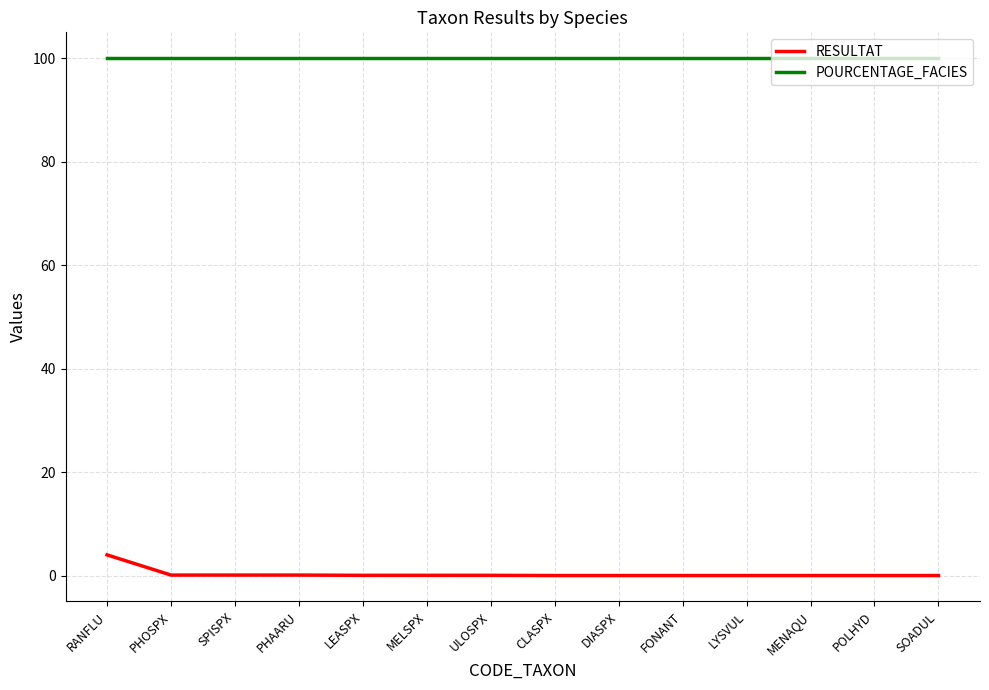

Read the POURCENTAGE_FACIES value at LEASPX.

100.0